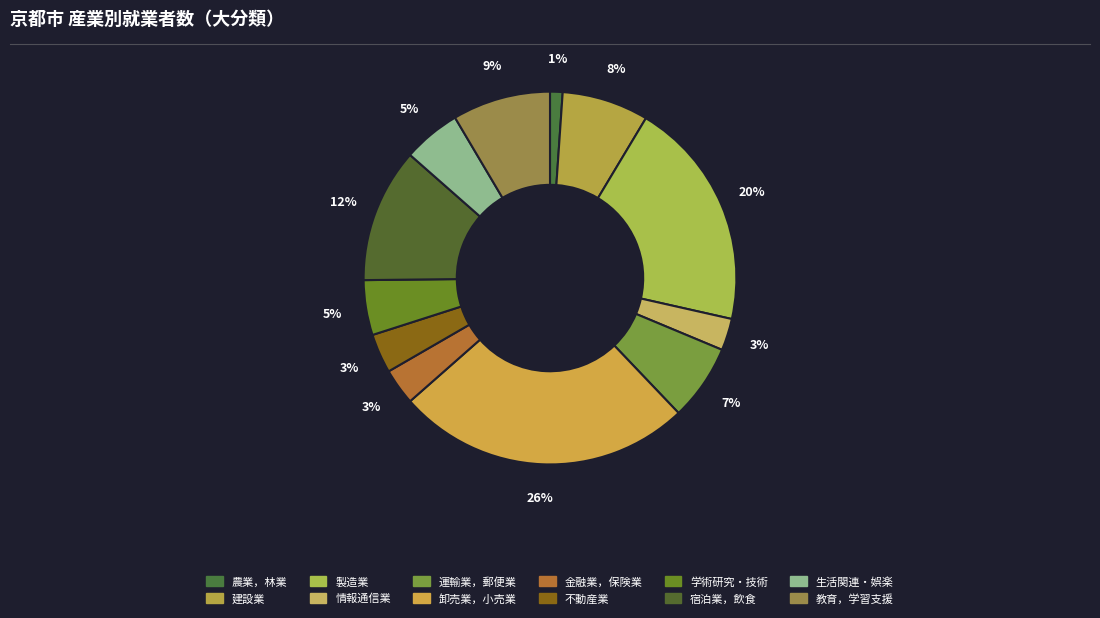

How many slices are in this pie chart?

12